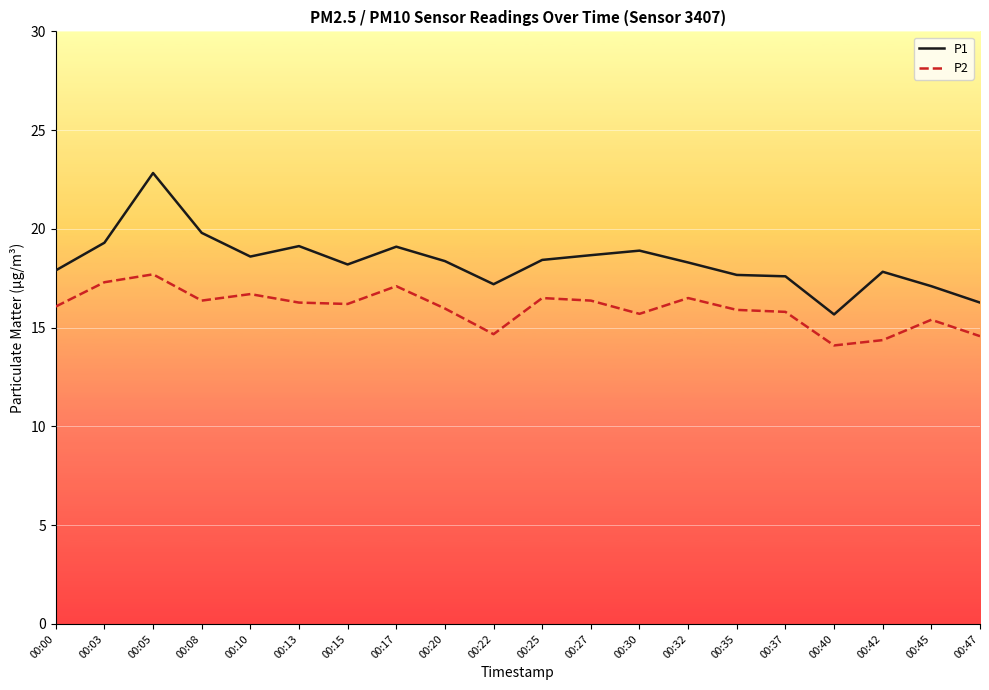

List the series in order of their peak value, highest first.

P1, P2